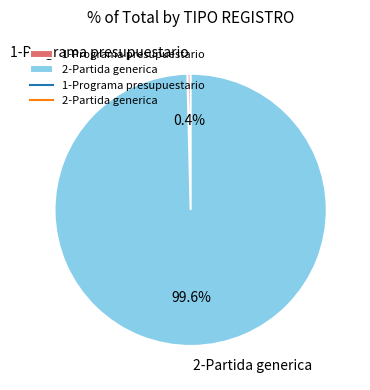

Count the number of slices in the pie.

2